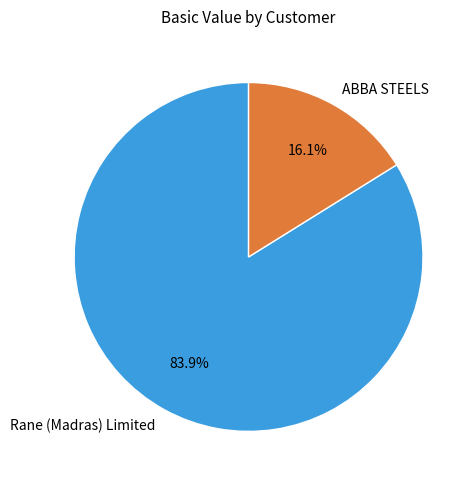

What percentage is the Rane (Madras) Limited slice, to the nearest percent?

84%